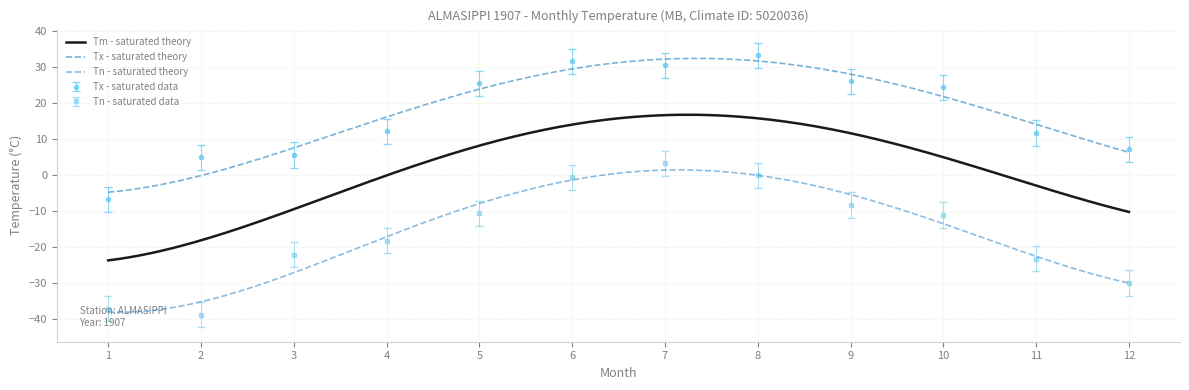

How many interior local valleys does the Tn series have?

1